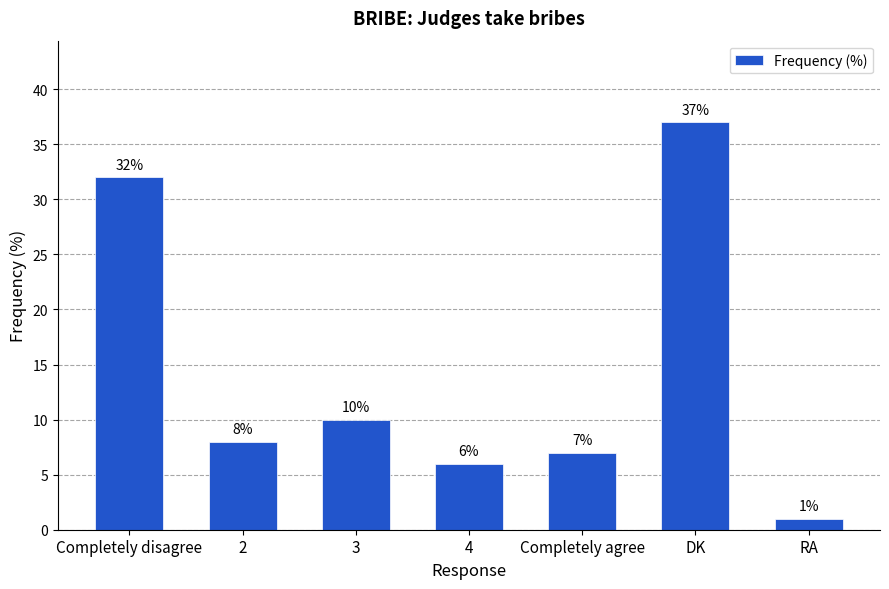

What is the sum of the values at Completely disagree and Completely agree?

39